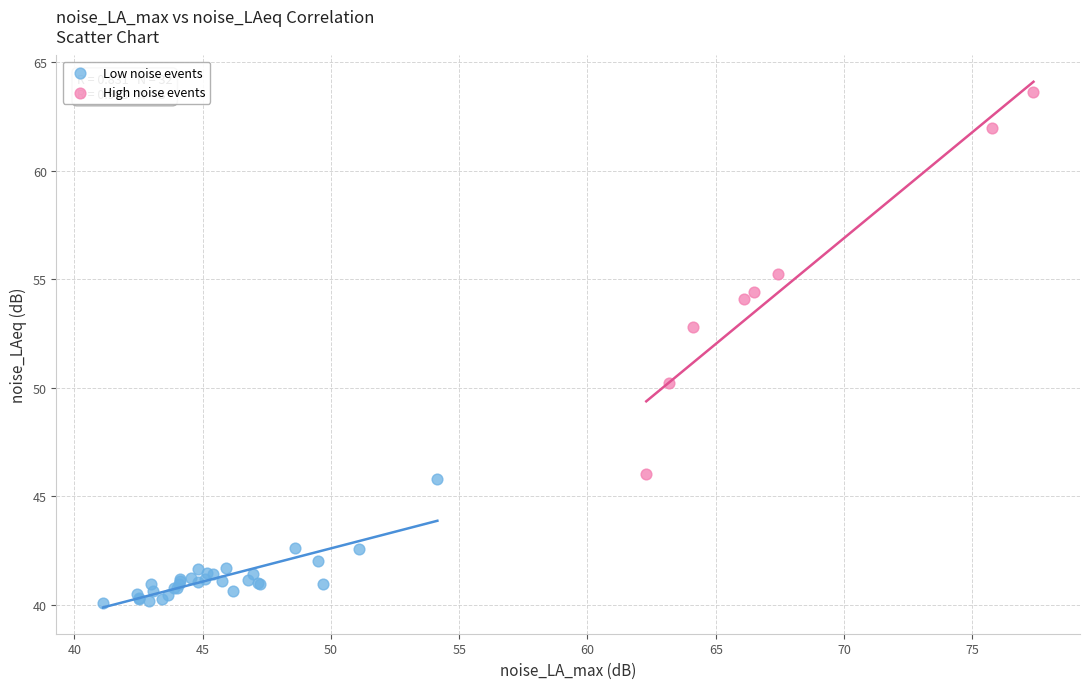

What are all the series names shown in the legend?

Low noise events, High noise events